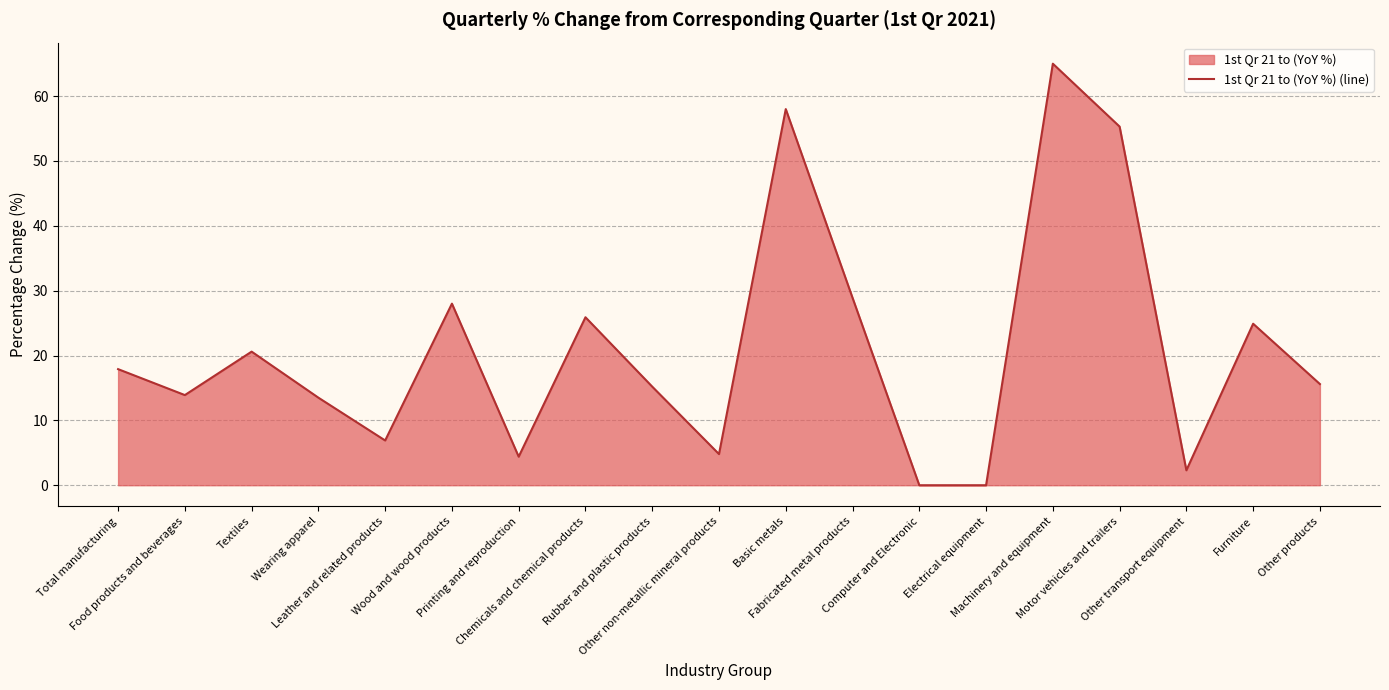

How many points are higher than both their immediate neighbors (excluding endpoints)?

6